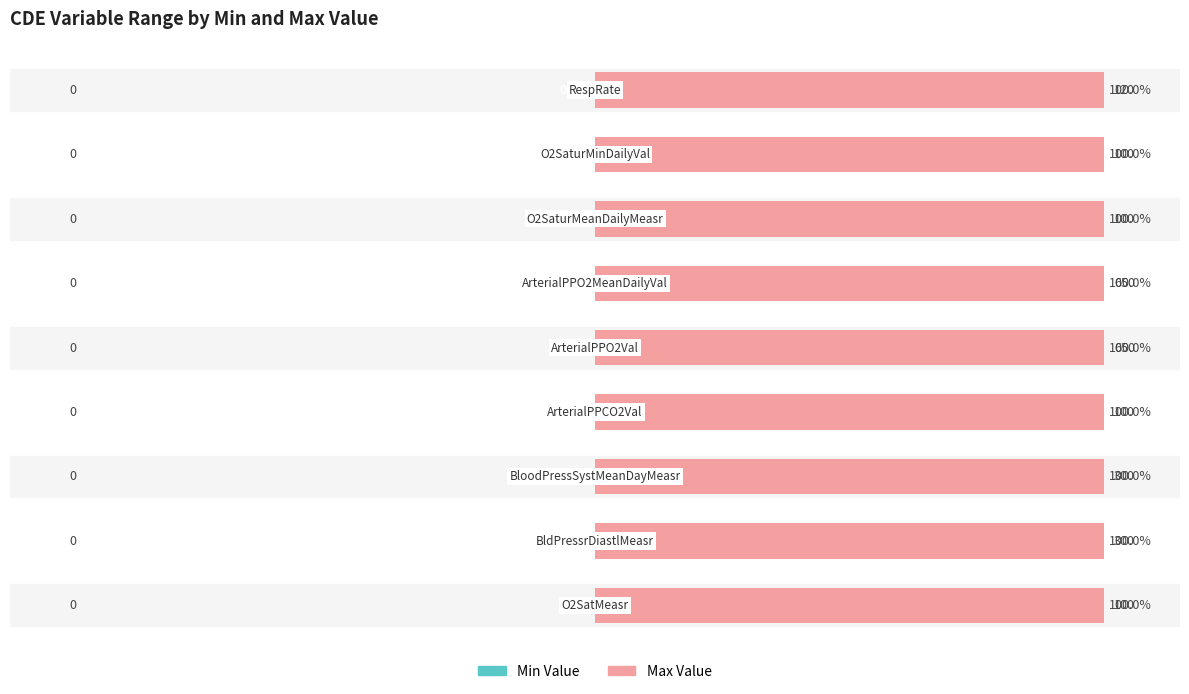

Reading left to right, list all the values displayed in this chart.

Min Value: 0	0	0	0	0	0	0	0	0
Max Value: 100	300	300	100	650	650	100	100	120